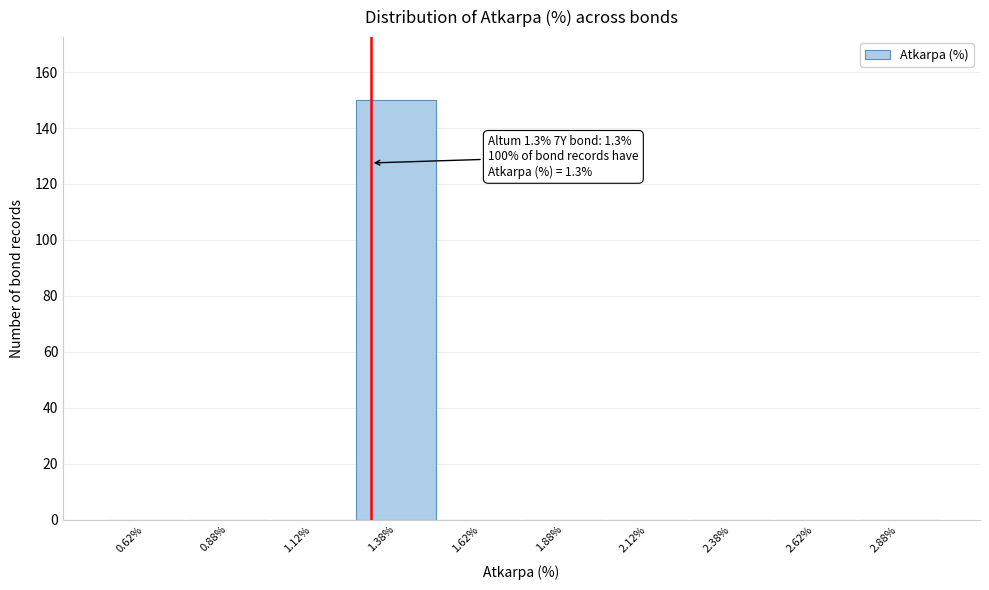

Over which range of the x-axis is the bar tallest?

1.25 to 1.50